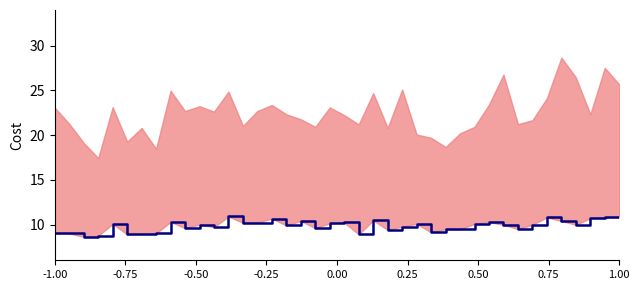

Count the number of categories in the chart.

40